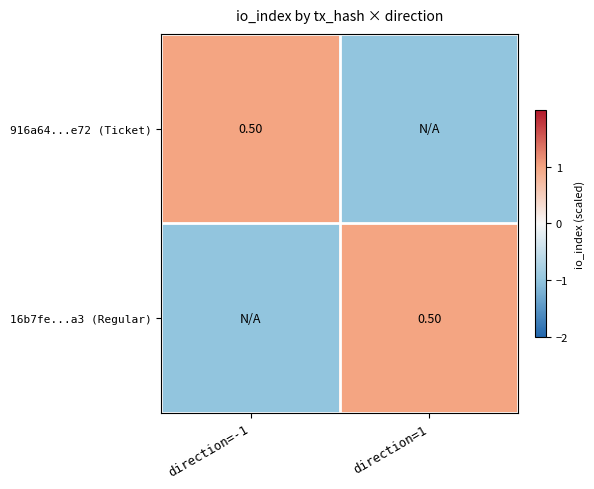

True or false: 16b7fe...a3 (Regular) has a value of 0.4 at direction=1.

False